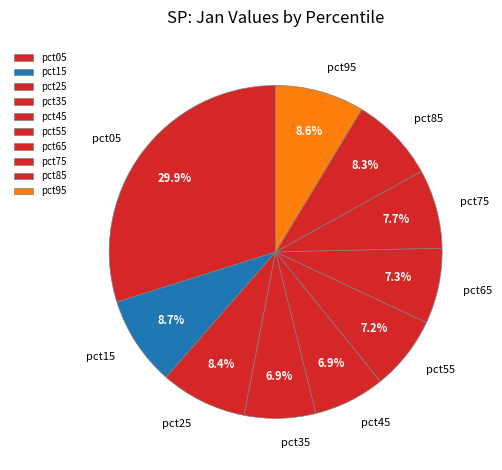

To the nearest percent, what is the difference between the largest and smallest slice percentages?

23%